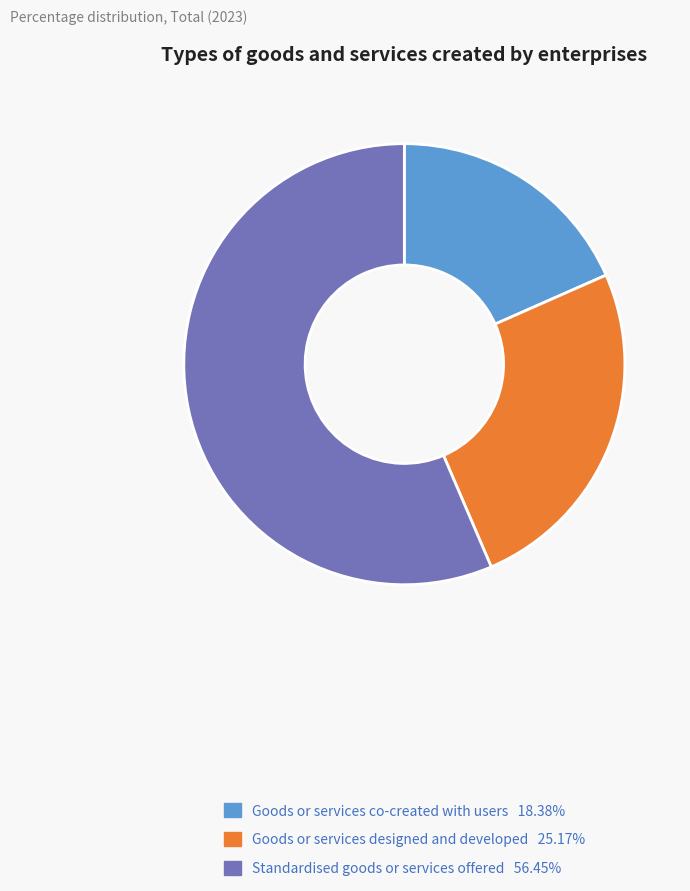

Count the number of slices in the pie.

3